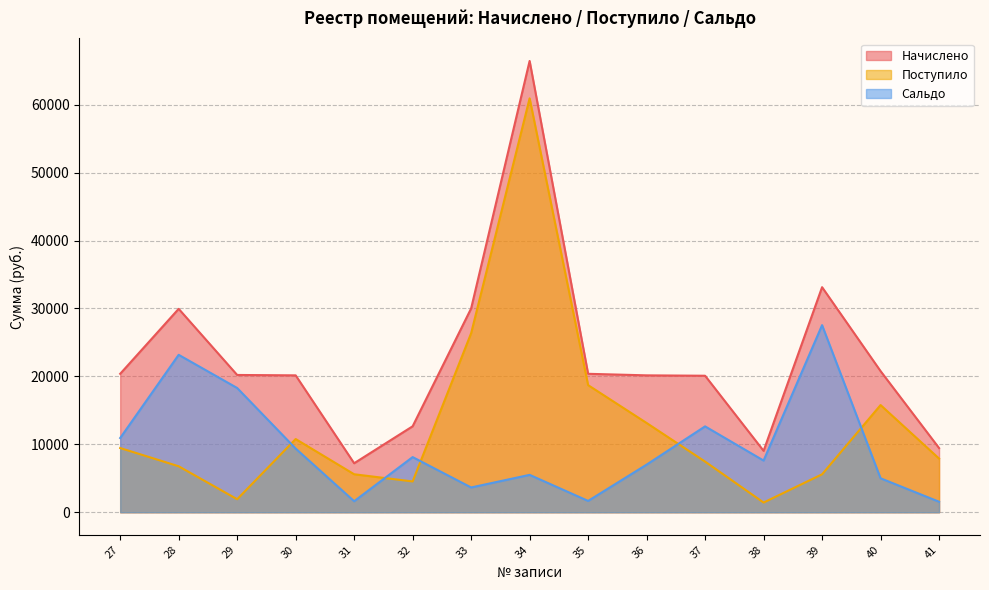

What is the value of the Поступило point at the 15th from the left?

7902.2